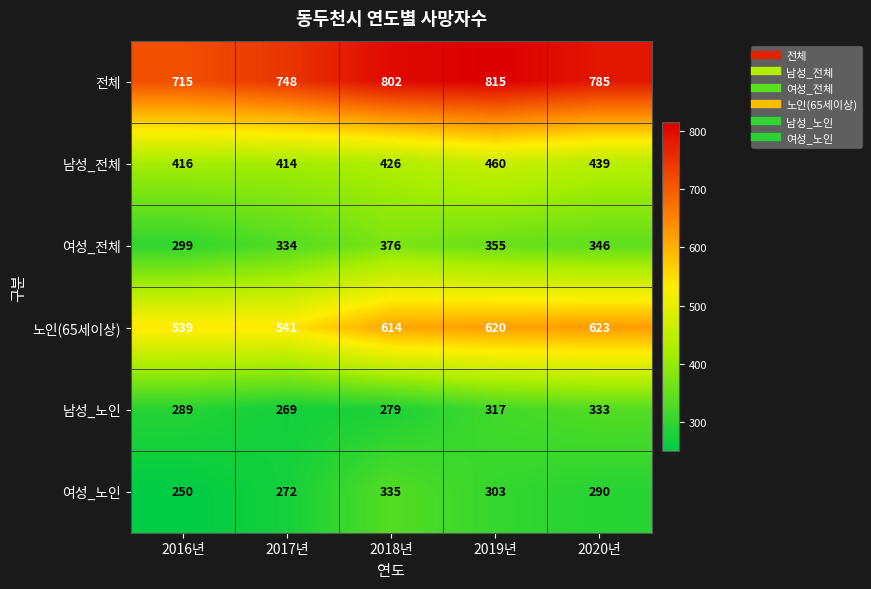

List the series in order of their peak value, highest first.

전체, 노인(65세이상), 남성_전체, 여성_전체, 여성_노인, 남성_노인